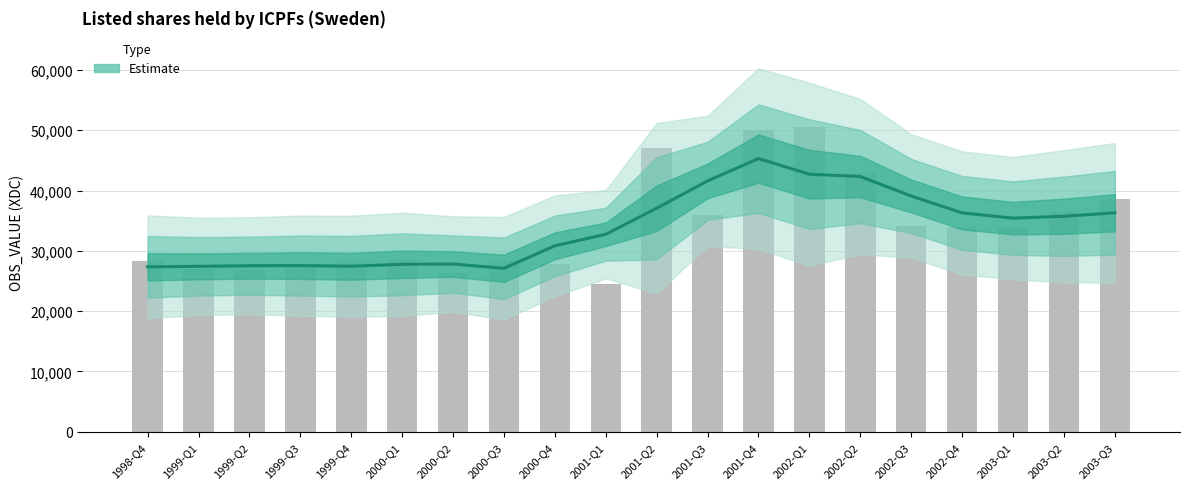

Approximately how many times larger is the value at 2002-Q2 compared to 2000-Q4?

1.4